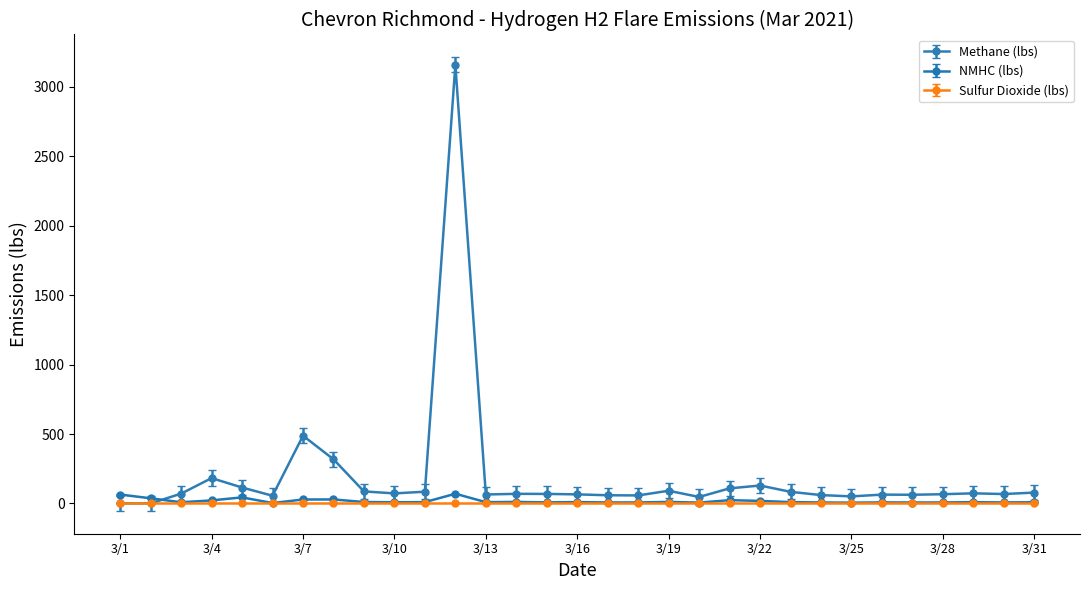

Which series has the widest spread of values?

Methane (lbs)